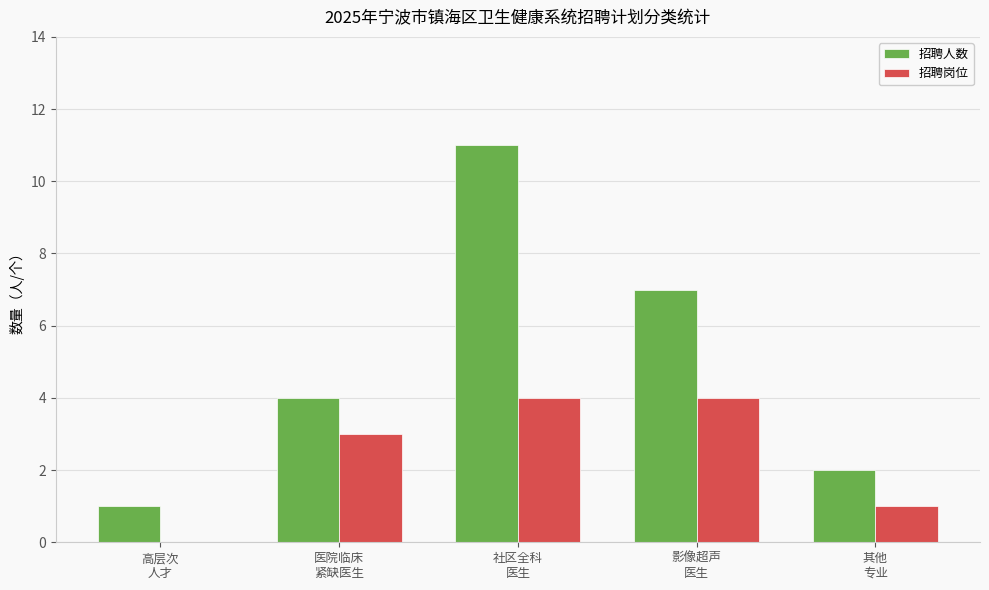

Which series changed the most between 社区全科
医生 and 影像超声
医生?

招聘人数